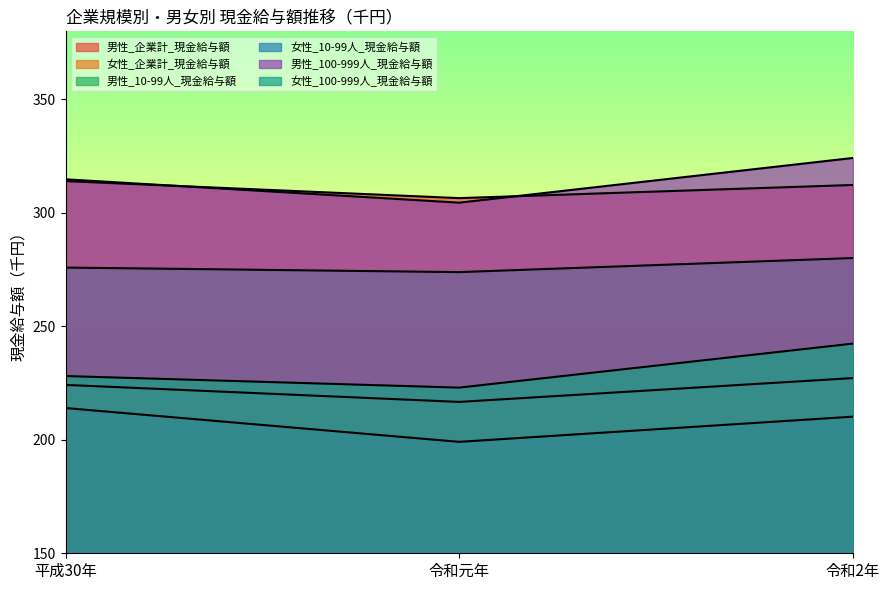

Which series has the widest spread of values?

男性_100-999人_現金給与額